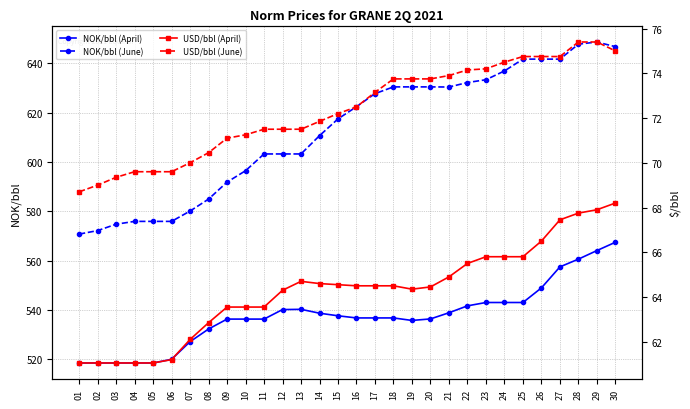

Reading right to left, what are all the values shown in this chart?

NOK/bbl (April): 567.5	564.1	560.6	557.5	549.0	543.0	543.0	543.0	541.7	538.9	536.4	535.8	536.8	536.8	536.8	537.6	538.7	540.3	540.2	536.3	536.3	536.3	532.3	527.1	520.0	518.5	518.5	518.5	518.5	518.5
NOK/bbl (June): 646.8	648.7	647.8	641.7	641.7	641.7	637.0	633.4	632.2	630.4	630.5	630.5	630.5	627.8	622.4	617.5	610.7	603.3	603.3	603.3	596.5	591.9	585.0	580.1	575.9	575.9	575.9	574.8	572.2	570.8
USD/bbl (April): 68.2	67.9	67.8	67.5	66.5	65.8	65.8	65.8	65.5	64.9	64.5	64.3	64.5	64.5	64.5	64.5	64.6	64.7	64.3	63.5	63.5	63.5	62.9	62.1	61.2	61.0	61.0	61.0	61.0	61.0
USD/bbl (June): 75.0	75.4	75.4	74.8	74.8	74.8	74.5	74.2	74.2	73.9	73.8	73.8	73.8	73.2	72.5	72.2	71.8	71.5	71.5	71.5	71.2	71.1	70.5	70.0	69.6	69.6	69.6	69.3	69.0	68.7